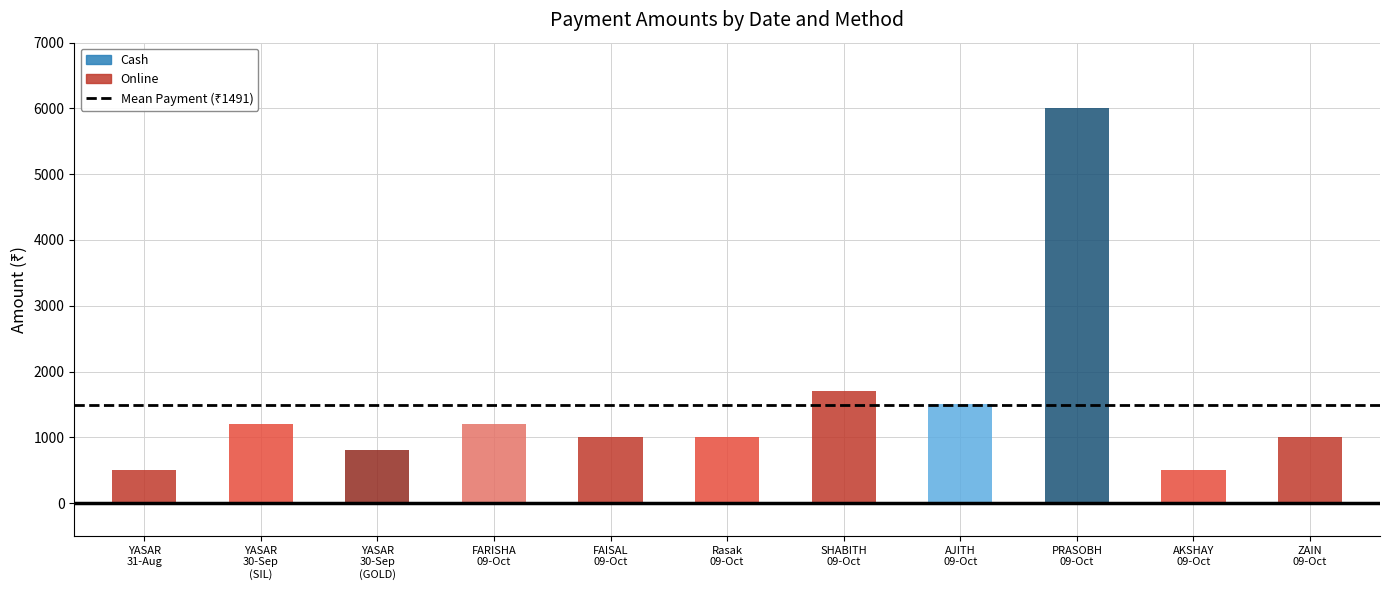

How many groups of bars are there?

11